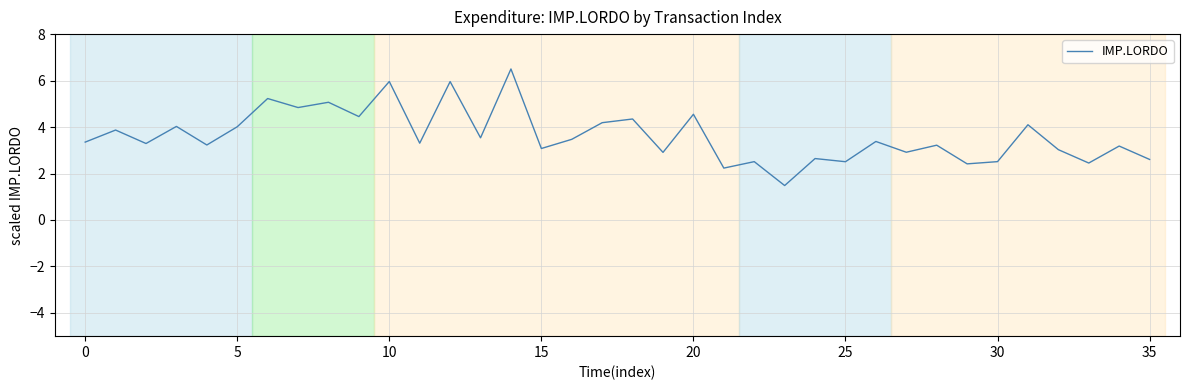

What is the difference between the maximum and minimum values?

5.0